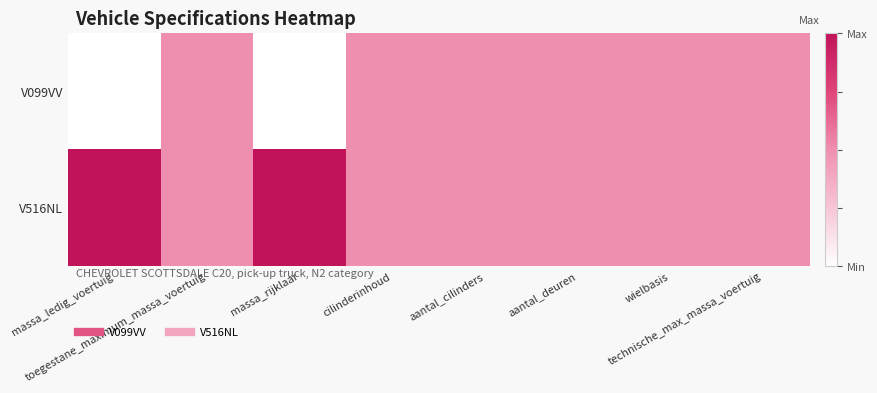

At how many categories does at least one series exceed 0?

8